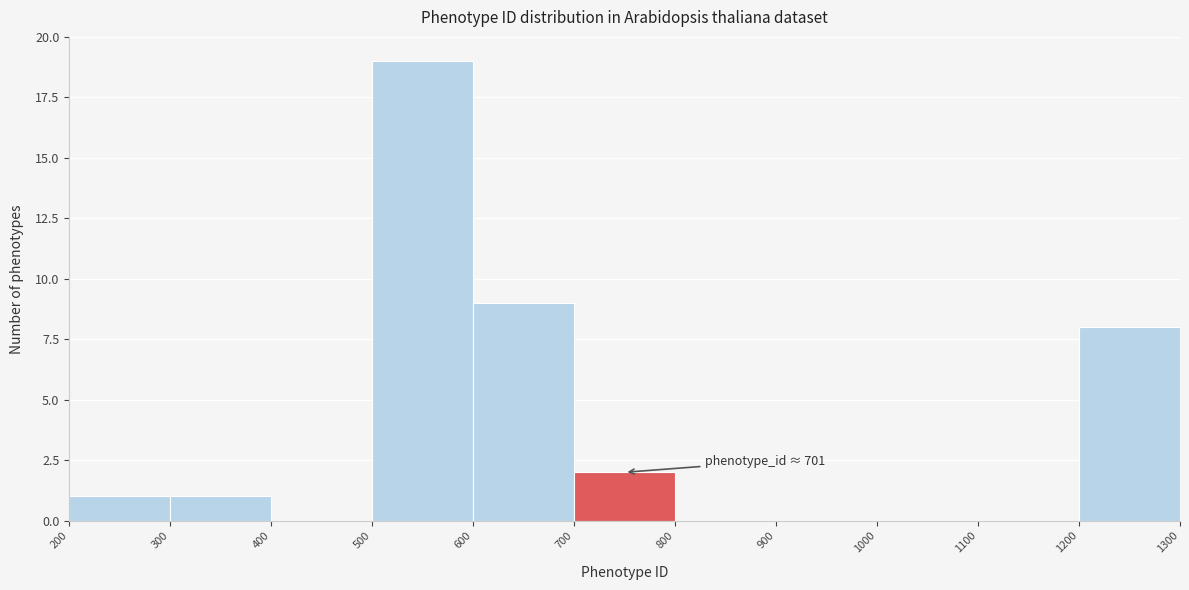

Which range on the x-axis has the tallest bar?

500 to 600